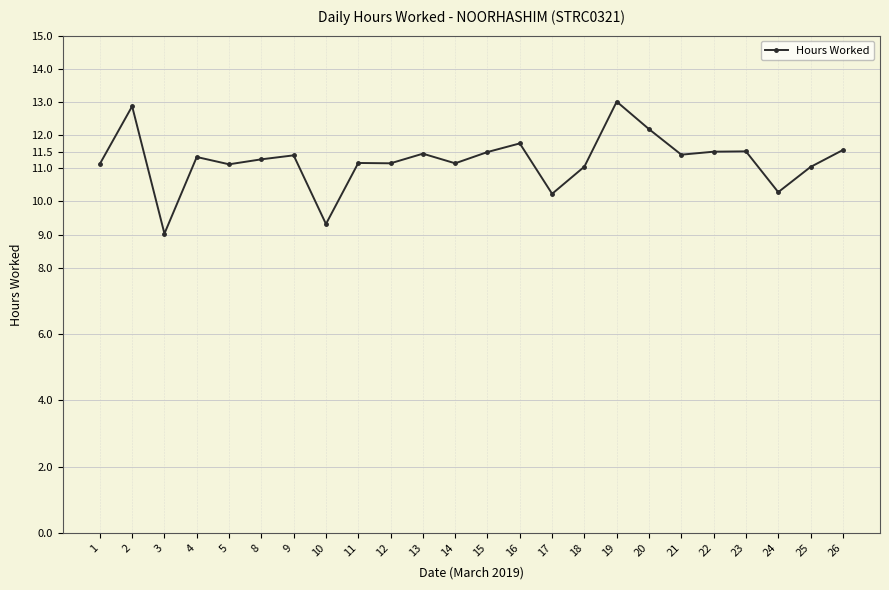

Which has a higher value, 11 or 23?

23